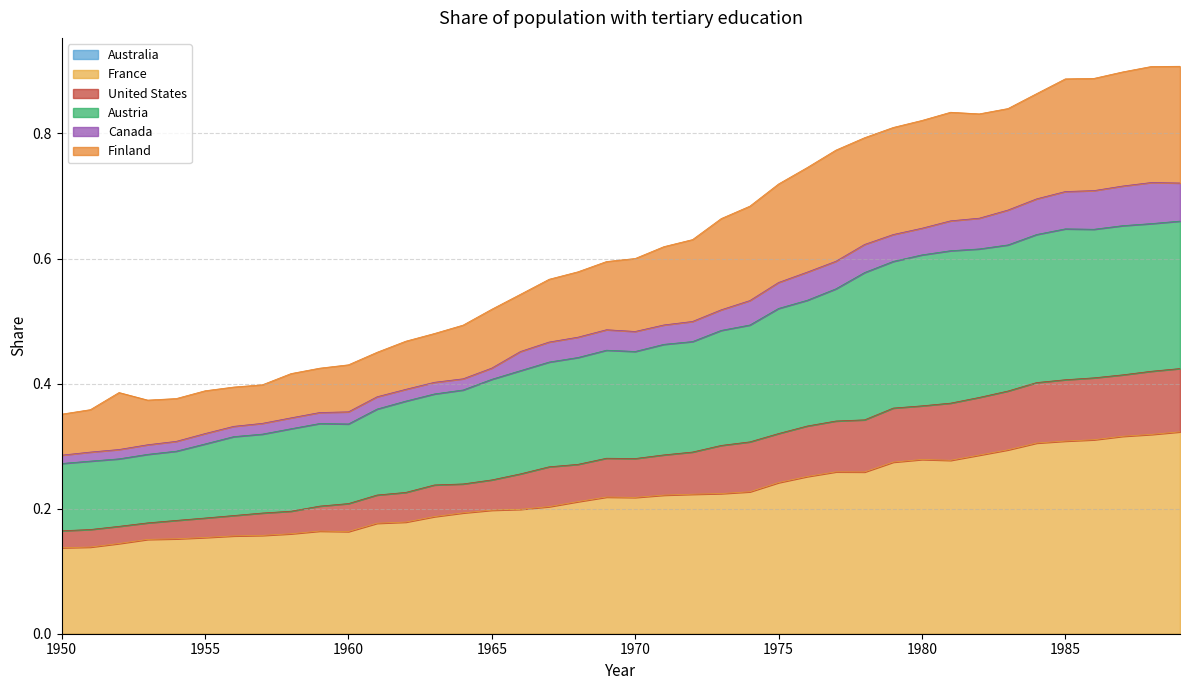

Is it true that Austria equals 0.4 at 1961?

True